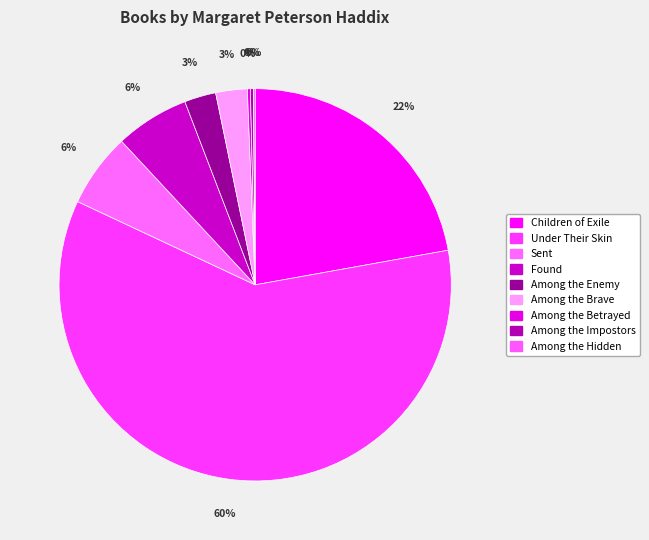

What percentage do Found and Among the Enemy together represent?

8.7%